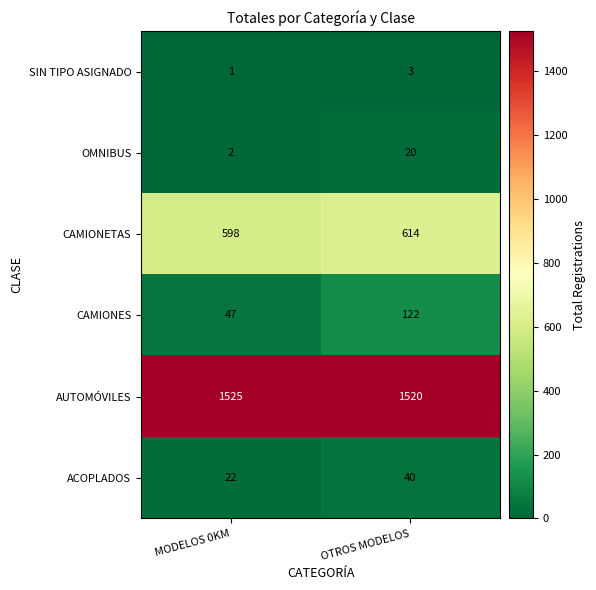

What is the spread (max minus min) of values at OTROS MODELOS?

1517